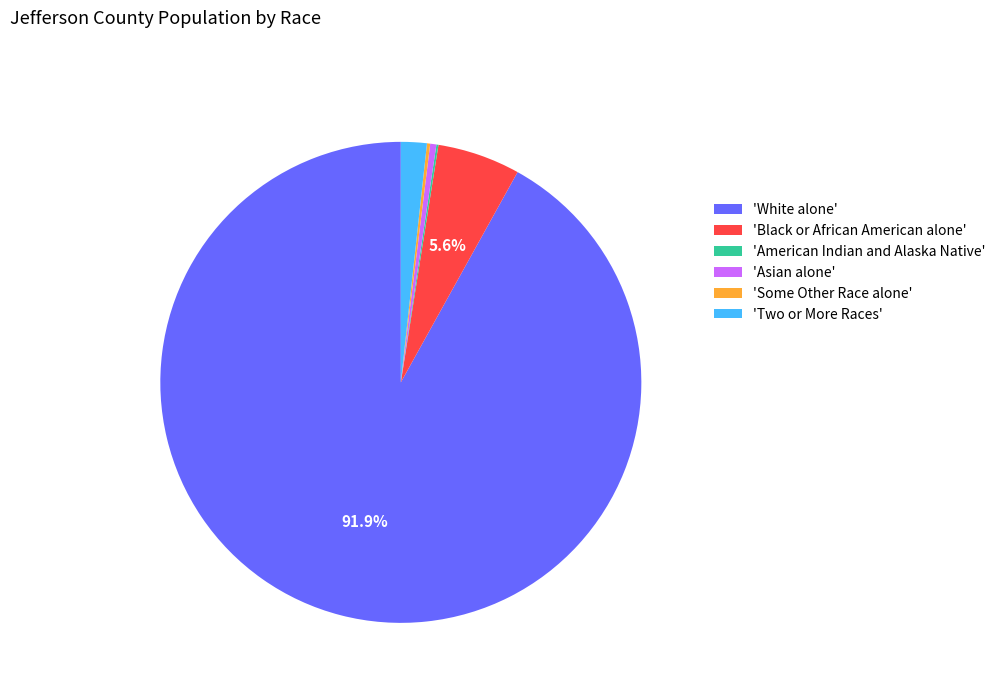

Is there any slice that represents more than half of the pie?

Yes